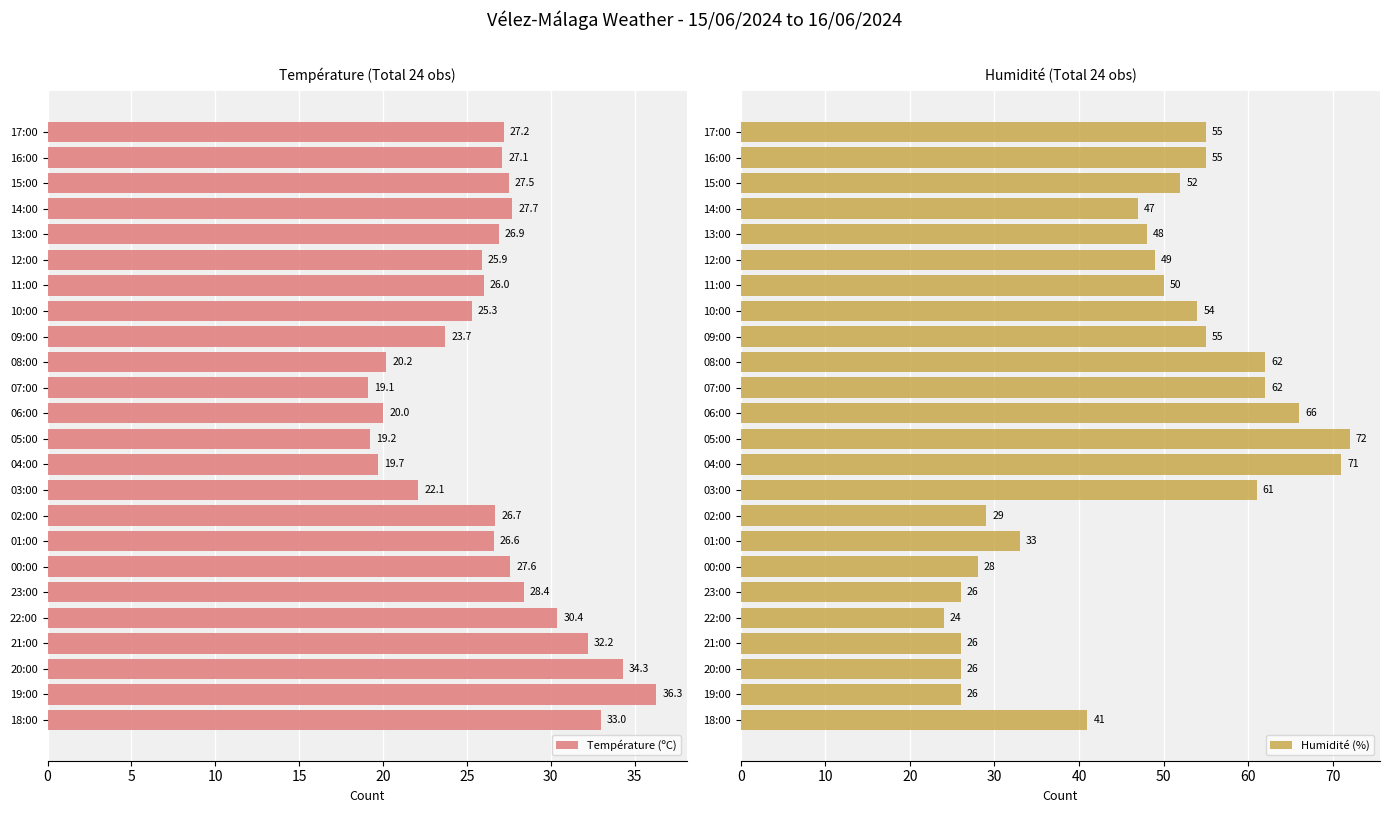

Reading right to left, transcribe all the data shown in this chart.

Température (ºC): 33.0	36.3	34.3	32.2	30.4	28.4	27.6	26.6	26.7	22.1	19.7	19.2	20.0	19.1	20.2	23.7	25.3	26.0	25.9	26.9	27.7	27.5	27.1	27.2
Humidité (%): 41.0	26.0	26.0	26.0	24.0	26.0	28.0	33.0	29.0	61.0	71.0	72.0	66.0	62.0	62.0	55.0	54.0	50.0	49.0	48.0	47.0	52.0	55.0	55.0